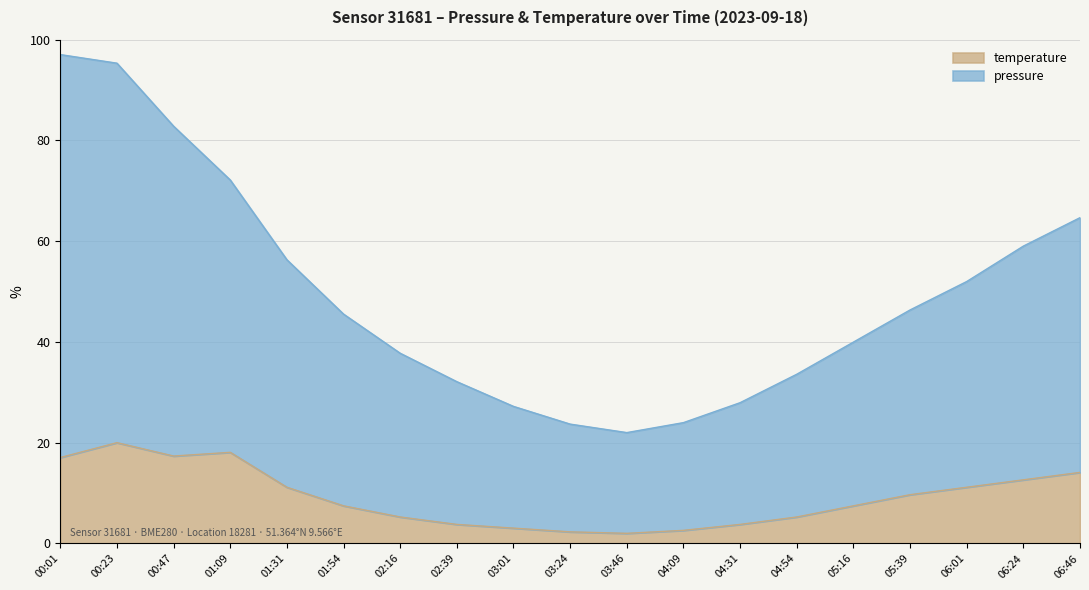

Reading left to right, list all the values displayed in this chart.

pressure: 97.0	95.3	82.8	72.2	56.3	45.5	37.8	32.1	27.2	23.7	22.0	24.0	27.9	33.6	40.0	46.3	52.0	59.0	64.7
temperature: 17.0	20.0	17.3	18.1	11.1	7.5	5.2	3.8	3.0	2.3	2.0	2.6	3.8	5.2	7.5	9.7	11.1	12.6	14.1